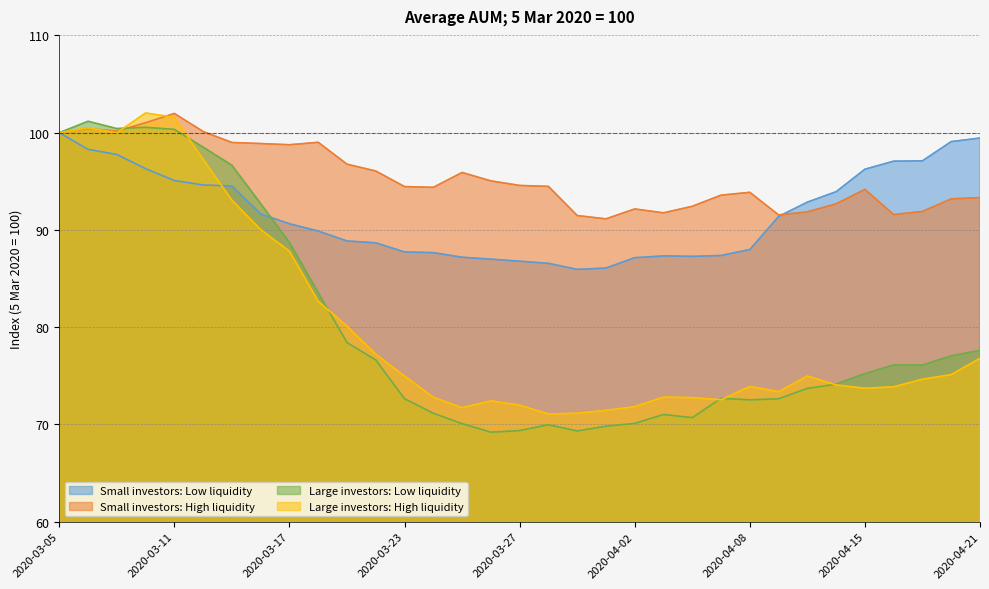

The value of Small investors: High liquidity at 2020-03-17 is 98.8. True or false?

True